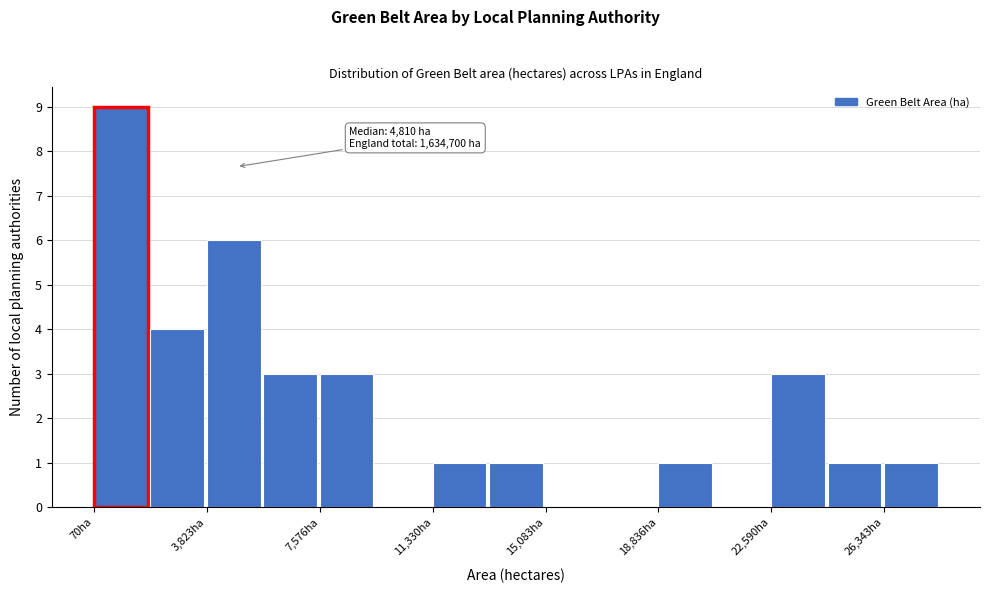

Read against the x-axis, roughly where is the centre of the tallest bar?

1000